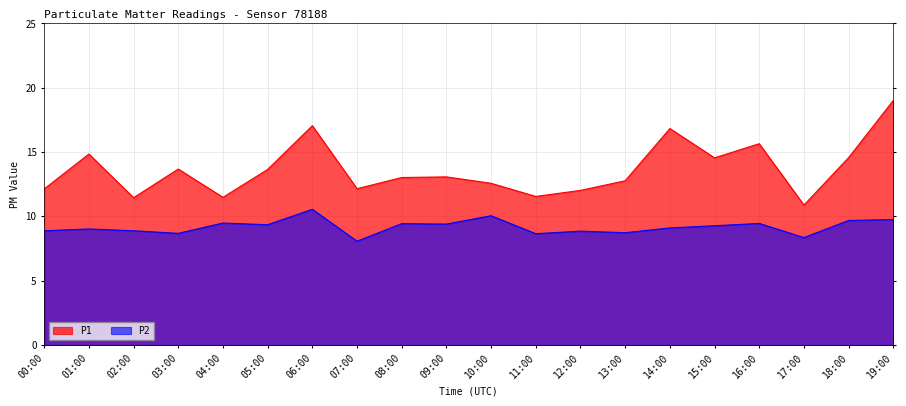

What is the difference between the maximum and minimum values in the P1 series?

8.1